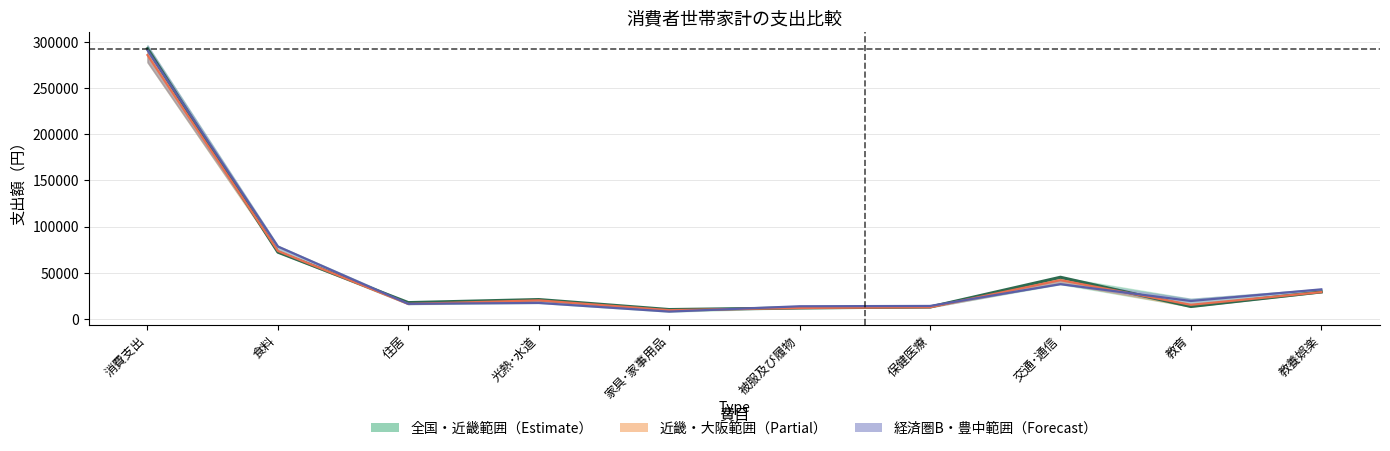

Reading left to right, transcribe all the data shown in this chart.

全国平均: 292882	72280	17660	20967	10136	11864	12907	45136	13387	29196
近畿地方平均: 285932	73637	16171	20057	9445	11831	12586	41974	15254	29016
豊中市平均: 291165	78396	16303	17268	7882	13680	14013	37602	19390	31998